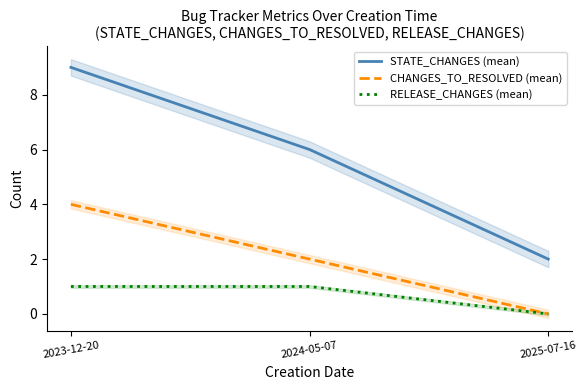

The RELEASE_CHANGES (mean) series shows 0 at 2025-07-16. True or false?

True